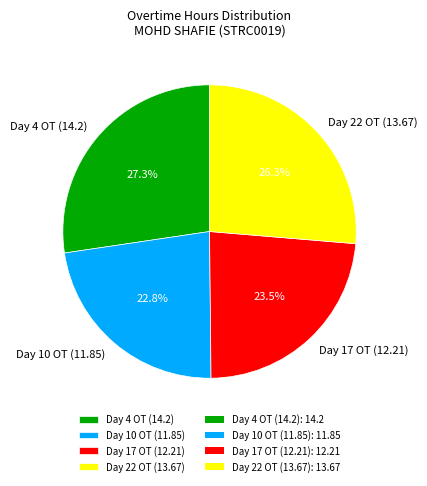

Approximately how many times larger is the value at Day 10 OT (11.85) compared to Day 22 OT (13.67)?

0.9